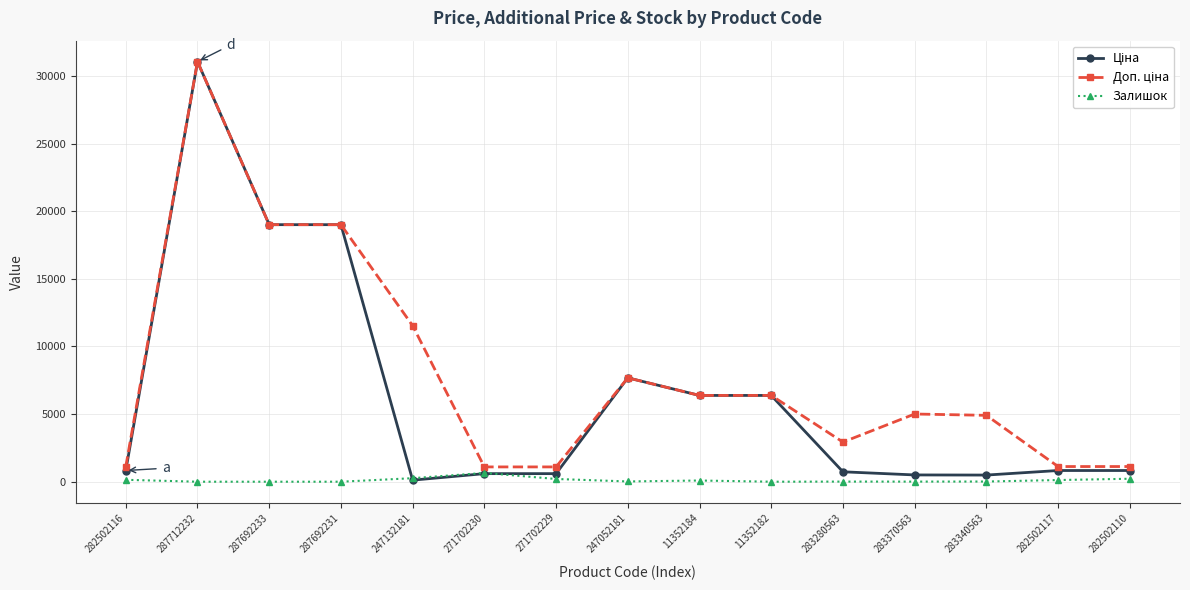

What is the label of the 11th point from the left?

283280563